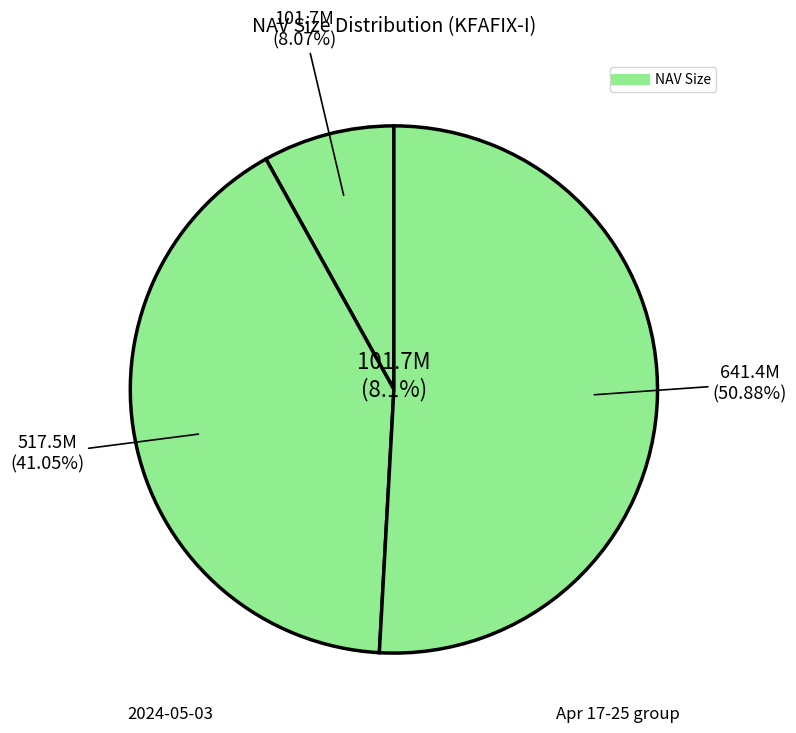

The 2024-04-24 slice represents 8% of the pie. True or false?

True